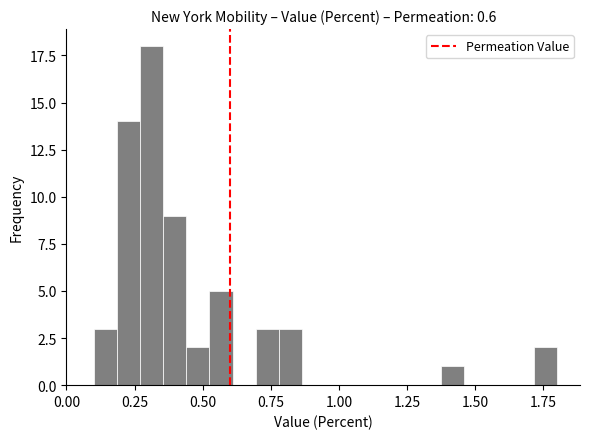

Around what value on the x-axis is the tallest bar? Give the approximate position of its centre, as read against the axis.

0.30